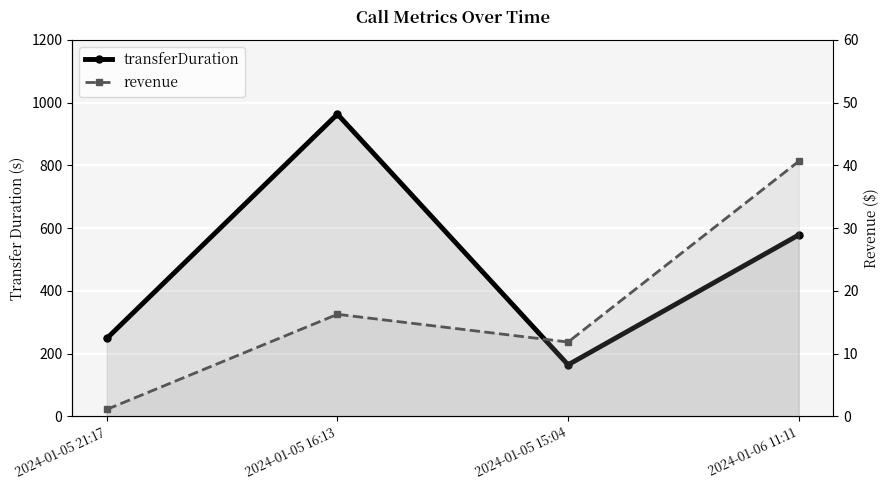

List the series in order of their peak value, lowest first.

revenue, transferDuration